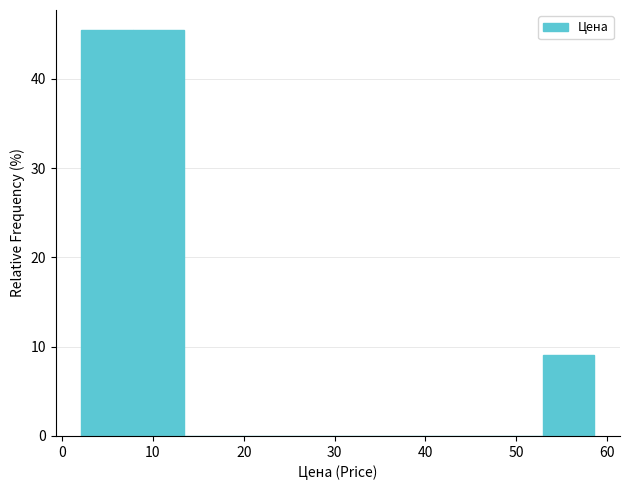

Reading left to right, list every bar in this chart as the range it spans on the x-axis followed by its height. Neither the bar edges nor the heights are printed on the chart, so give them approximately, as read against the axes.

2 to 8: 45
8 to 13: 45
13 to 19: 0
19 to 25: 0
25 to 30: 0
30 to 36: 0
36 to 42: 0
42 to 47: 0
47 to 53: 0
53 to 59: 9